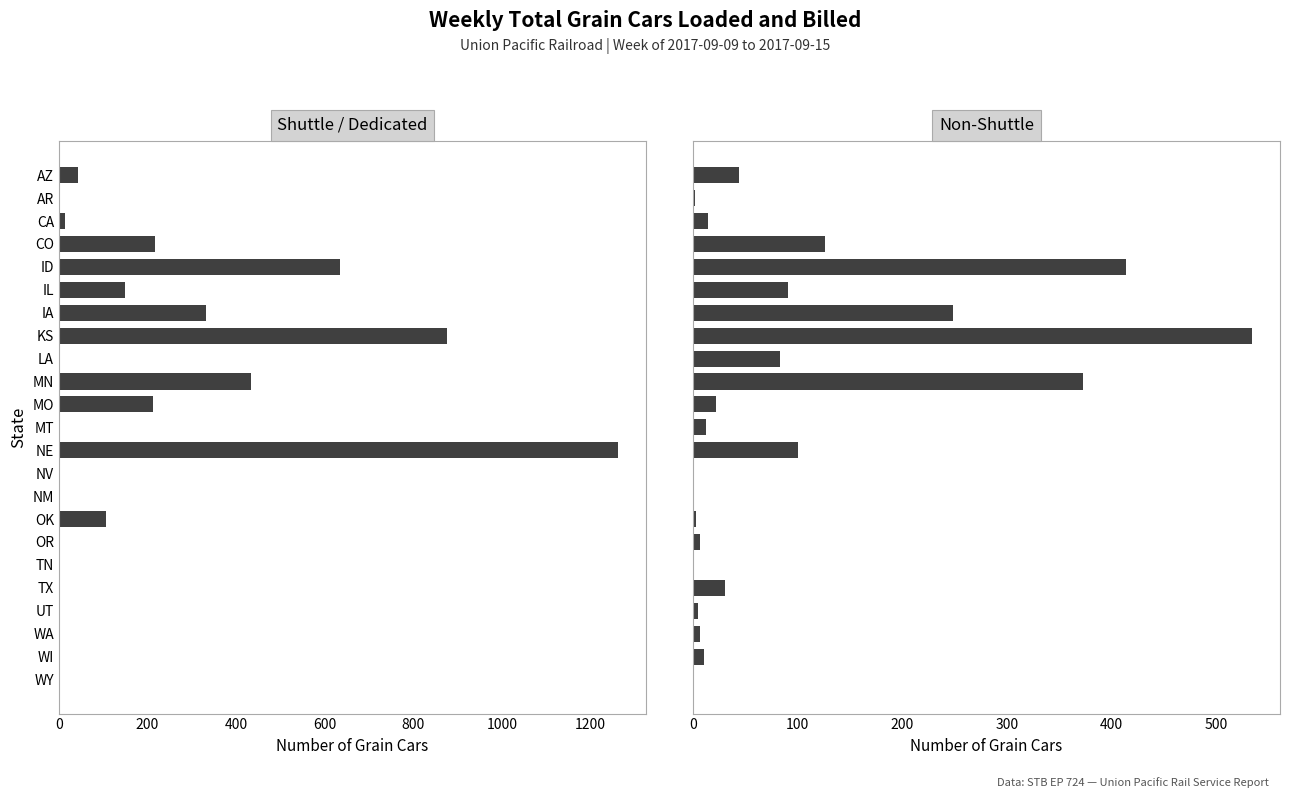

Rank the series by their average value, from highest to lowest.

Shuttle / Dedicated, Non-Shuttle